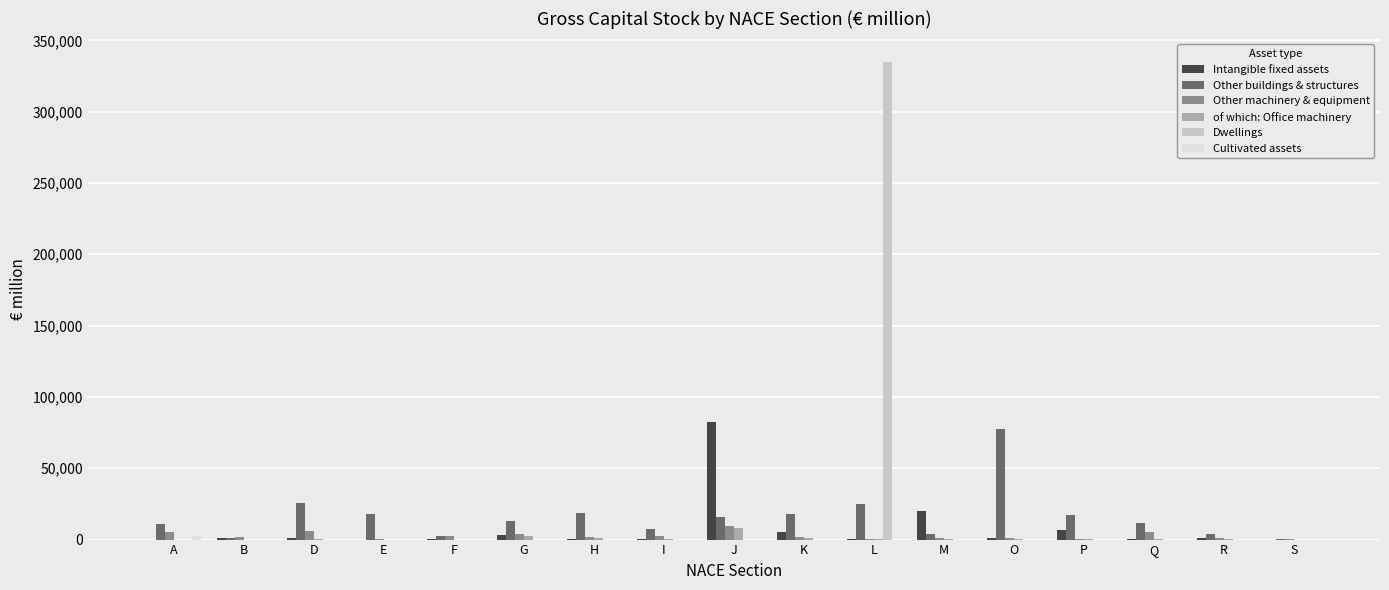

Where is Intangible fixed assets nearest to the value 41183?

M